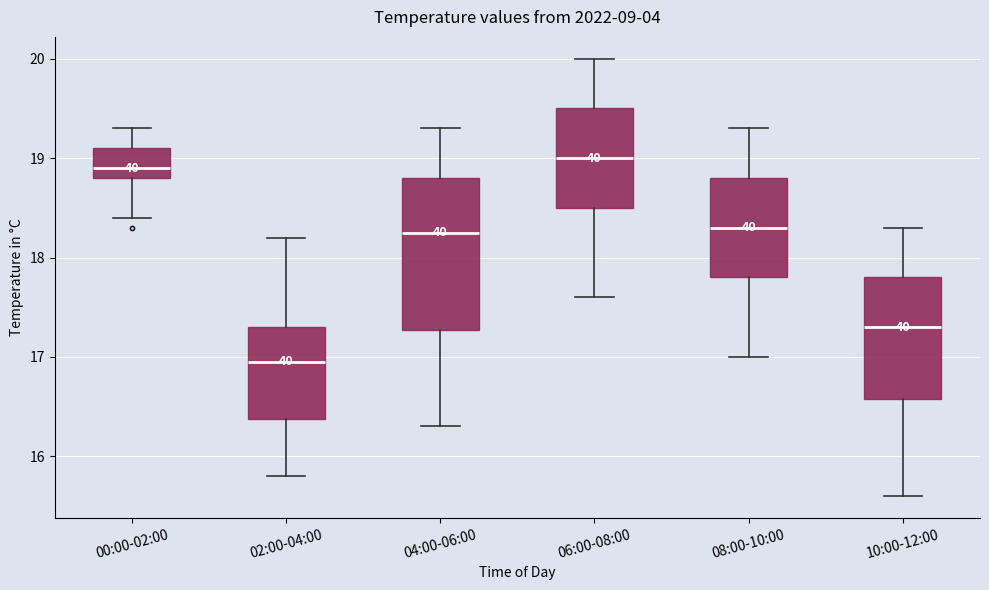

Which box has the lowest median line?

02:00-04:00